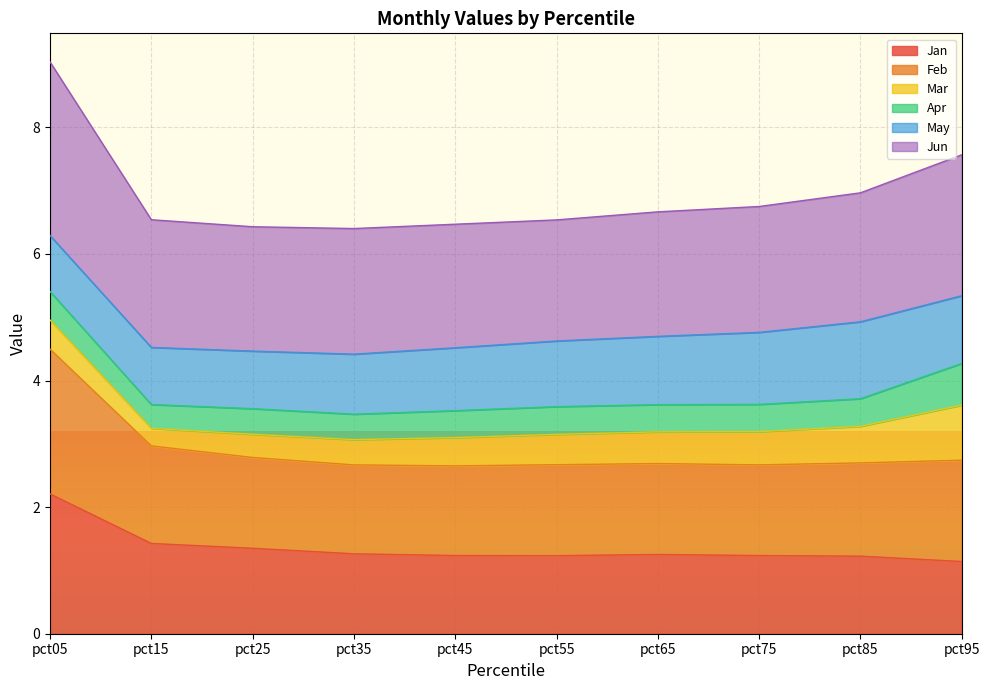

True or false: Jan and Feb intersect in this chart.

False